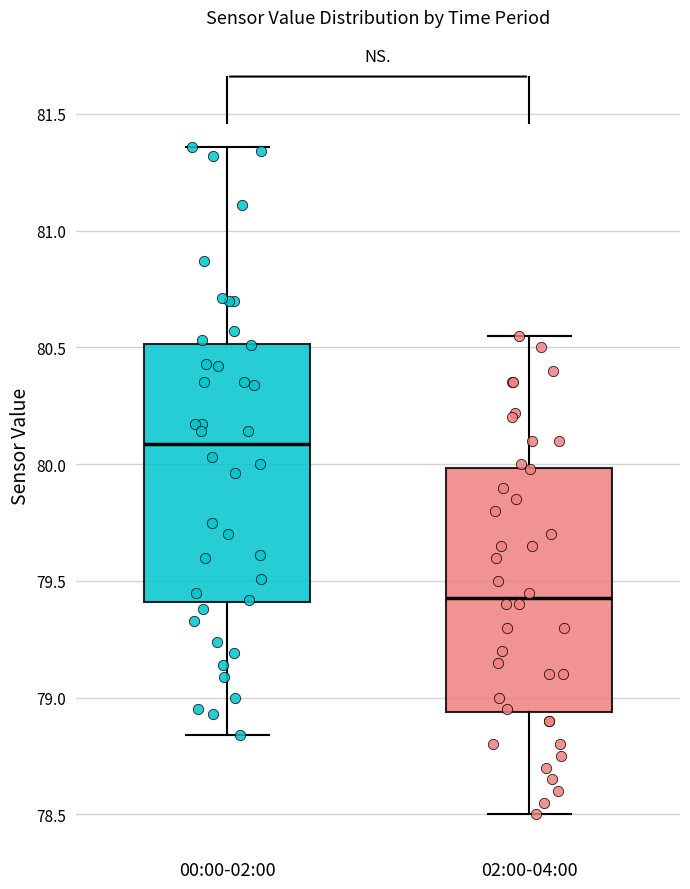

Reading left to right, transcribe this box plot: for each box, give where its median line is, the range the box spans, and where its two whiskers end, as read against the y-axis. The values are not printed on the chart, so give them approximately, as read against the axis.

00:00-02:00: median 80.10, box 79.40 to 80.50, whiskers 78.85 to 81.35
02:00-04:00: median 79.45, box 78.95 to 80.00, whiskers 78.50 to 80.55